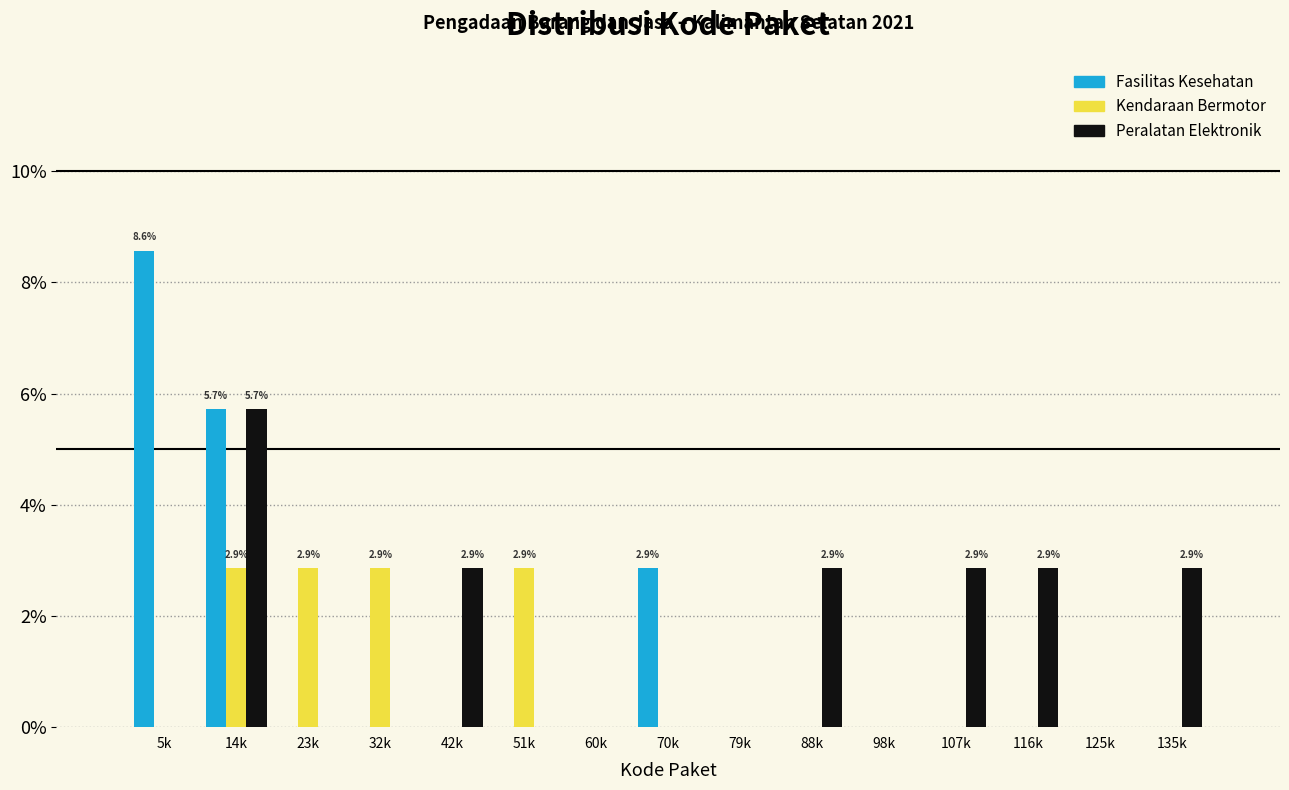

Is it true that Fasilitas Kesehatan equals 0.0 at 51k?

True